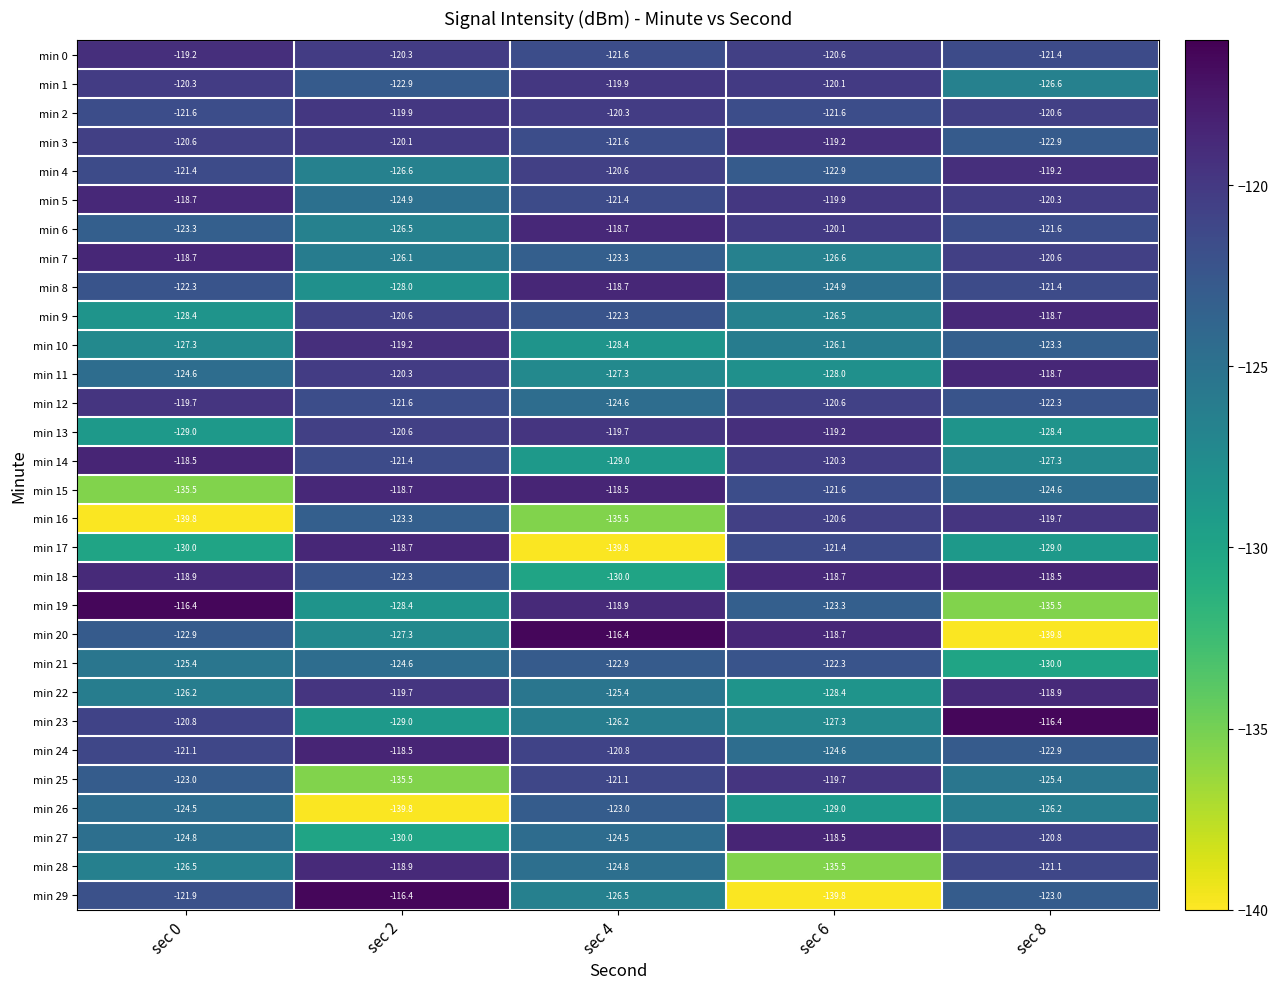

What is the difference between the highest and lowest values at sec 4?

23.4